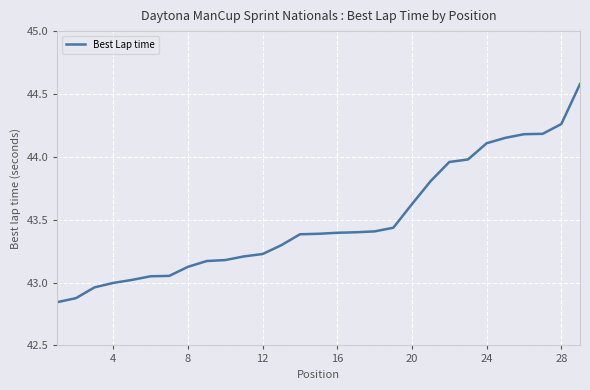

What is the difference between the maximum and minimum values?

1.7